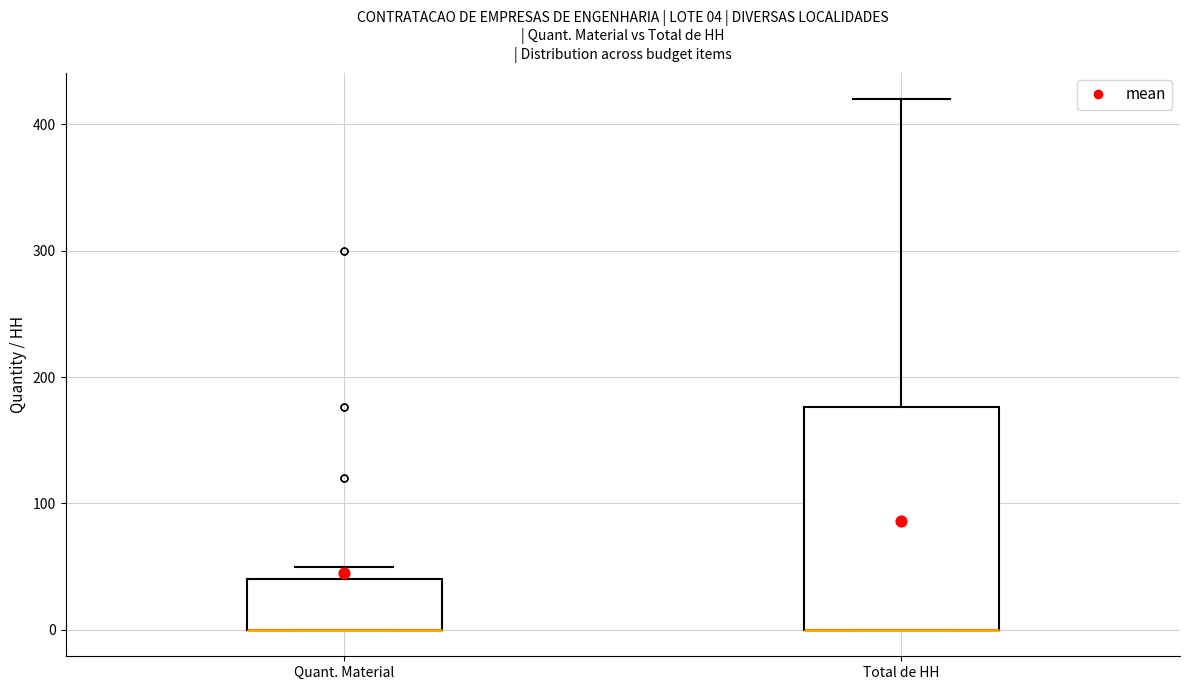

Comparing the boxes themselves (not the whiskers), which one is the tallest?

Total de HH